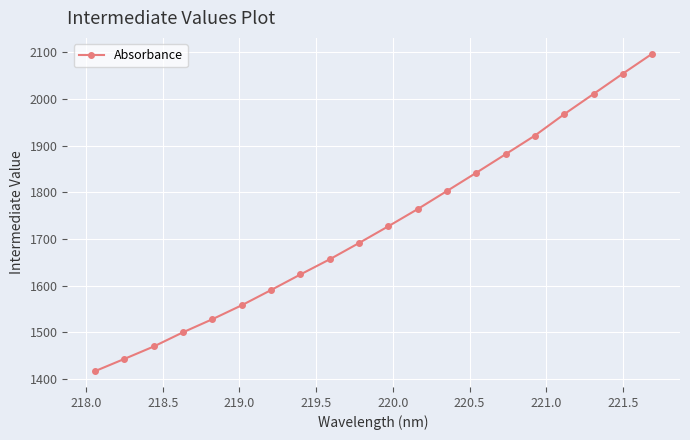

What is the smallest value displayed?

1417.3